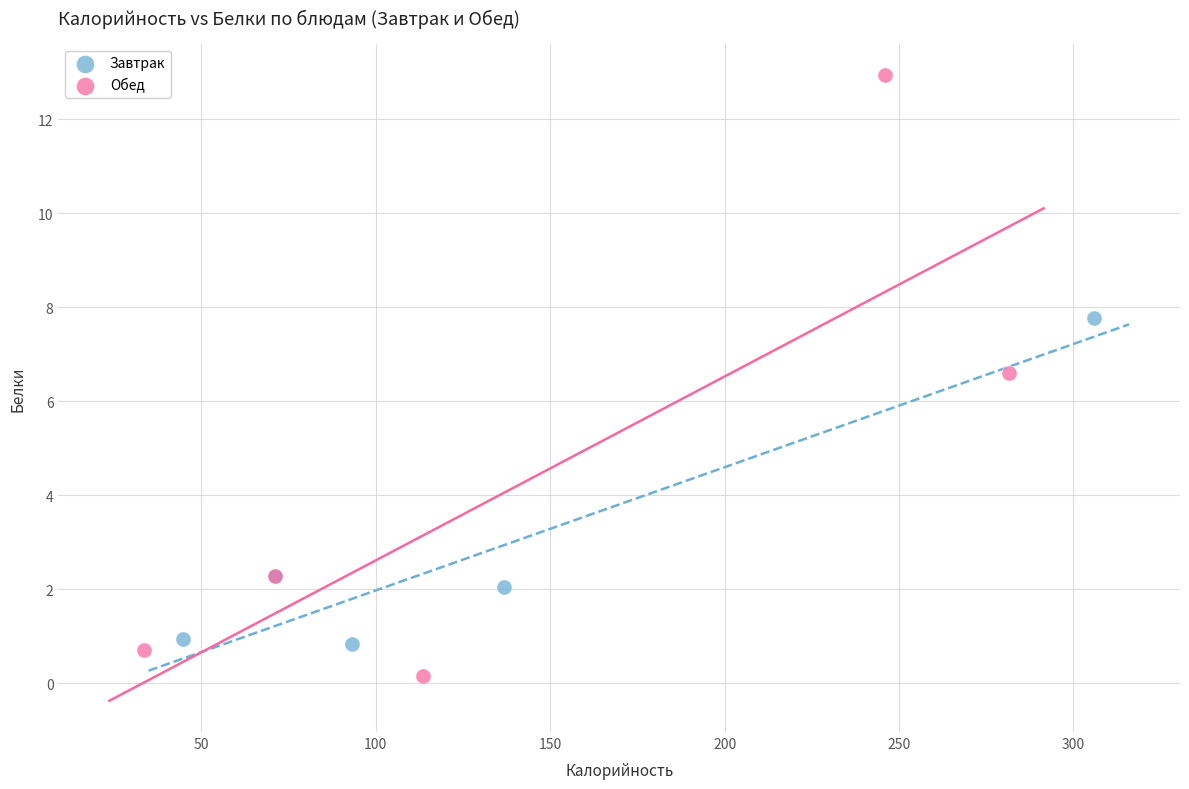

Which series reaches the maximum Y coordinate?

Обед